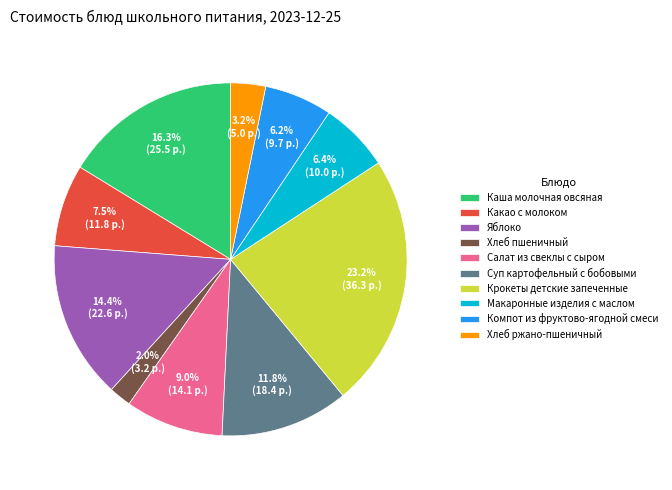

Which slice is the smallest?

Хлеб пшеничный